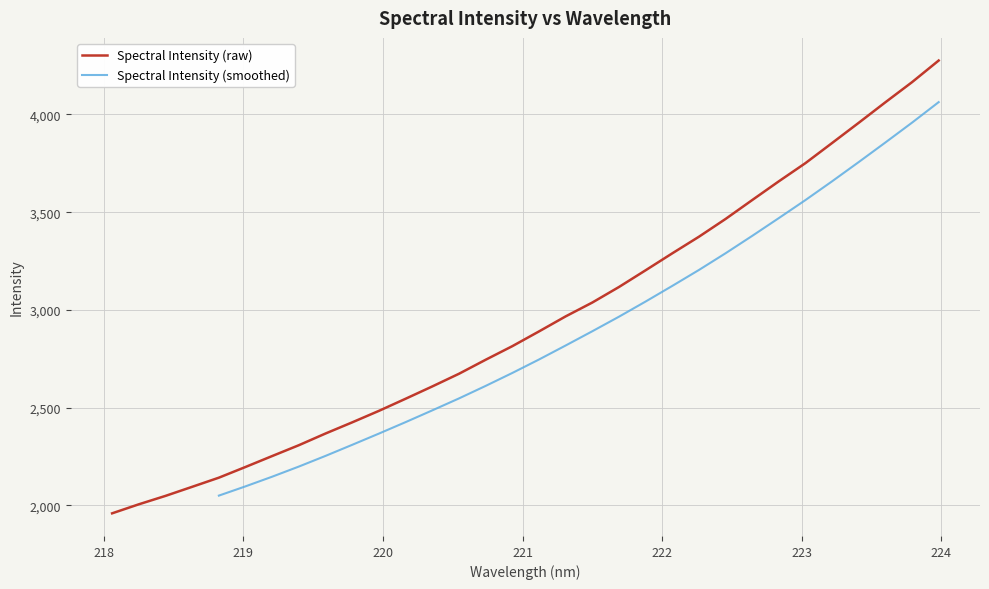

True or false: the data shows 2095.5 at 218.6332.

True